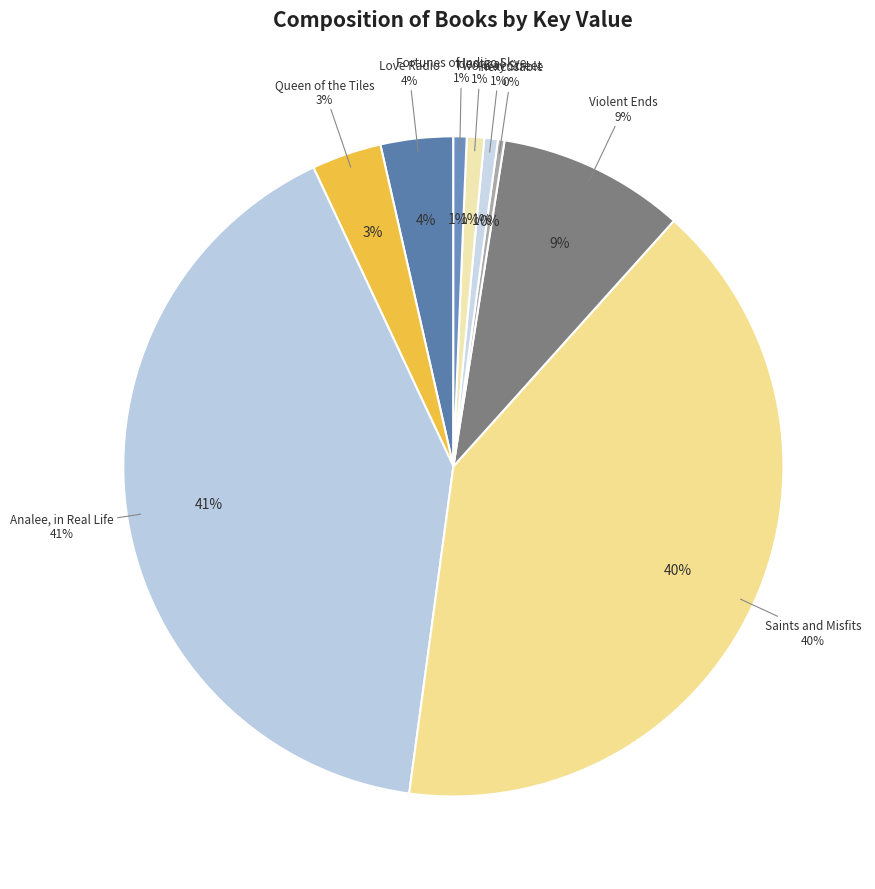

How many segments does this pie chart have?

9